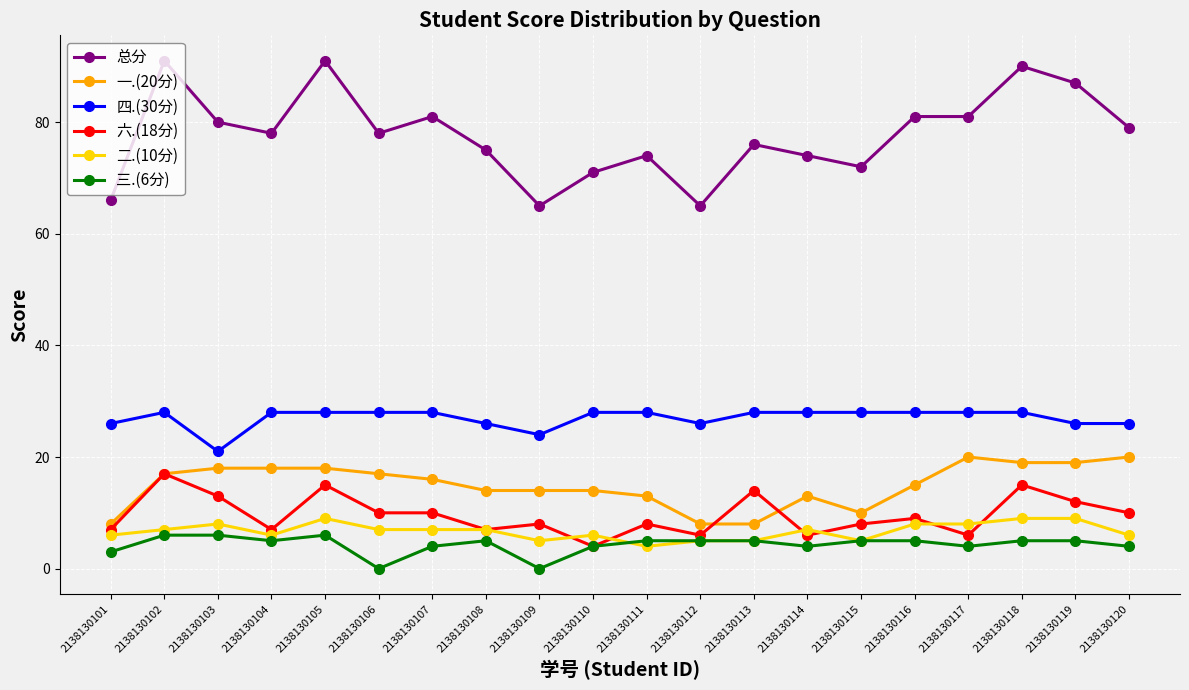

Which series changed the most between 2138130115 and 2138130118?

总分